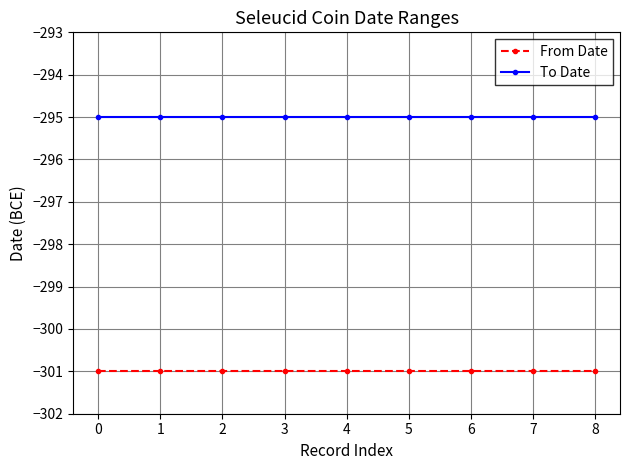

Is it true that From Date equals -417 at 2?

False